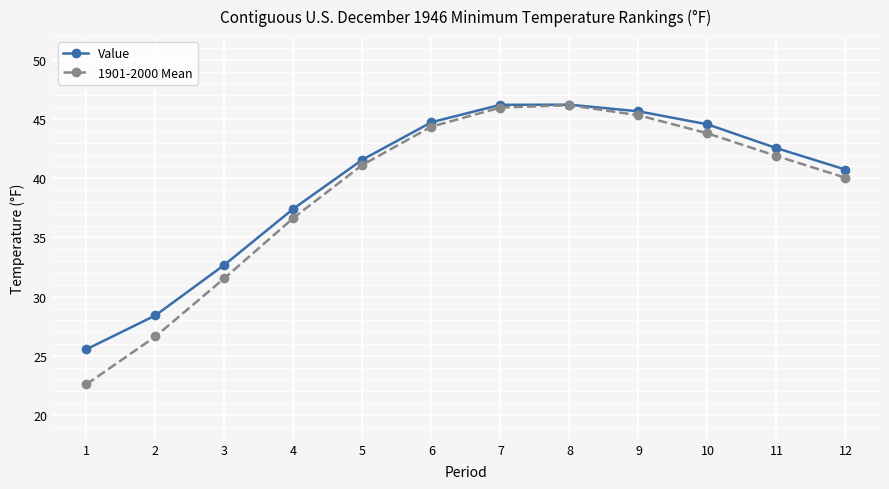

Which series has the widest spread of values?

1901-2000 Mean